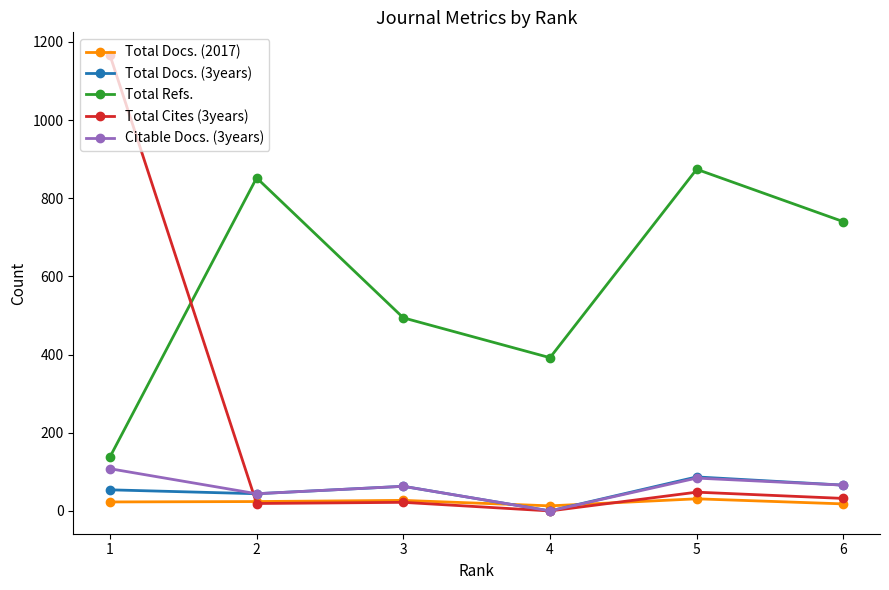

Where does the Total Refs. series first go above 740?

2